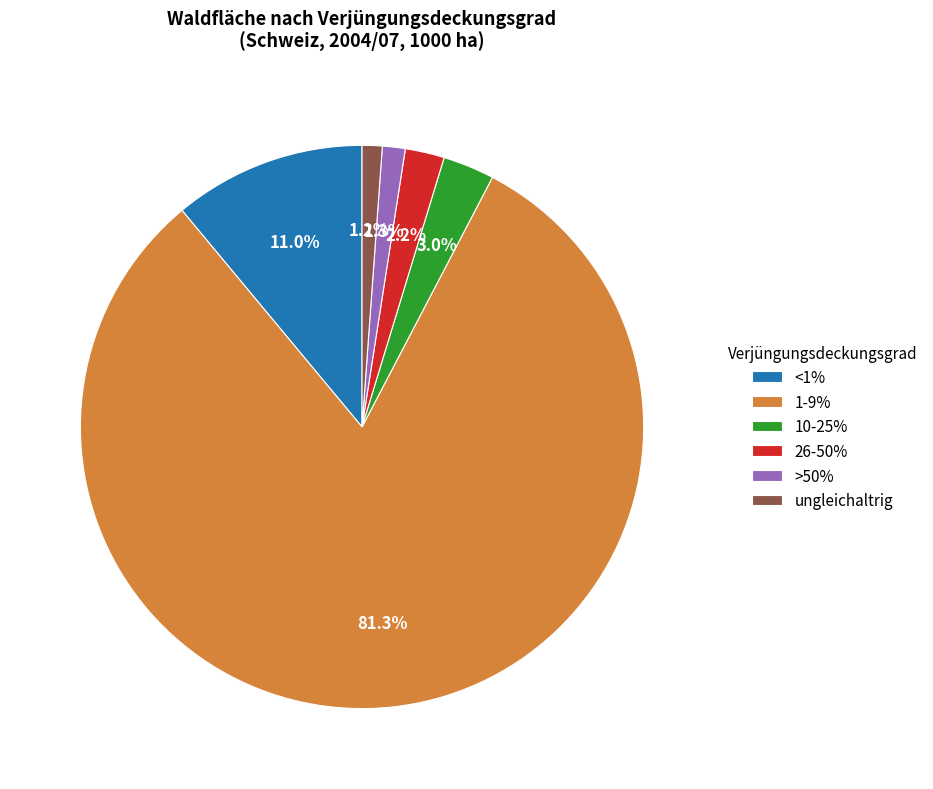

How much of the chart is everything except 26-50%?

97.9%